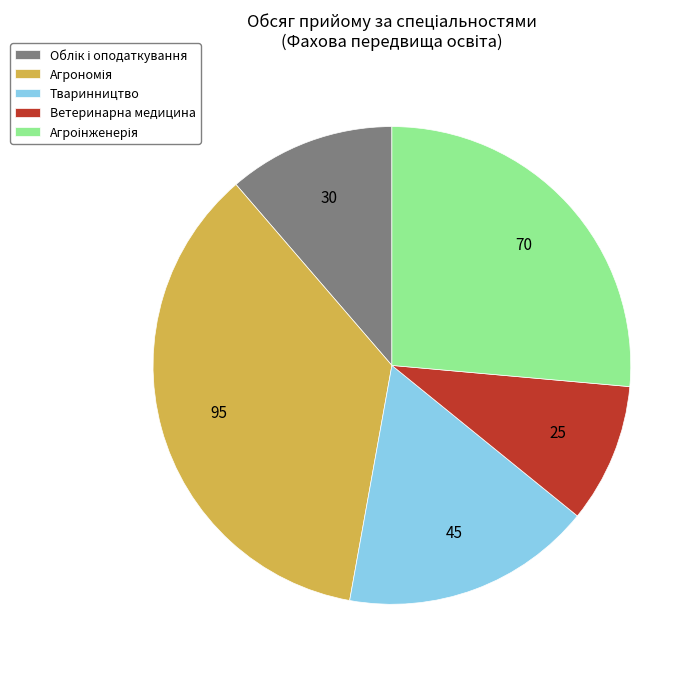

What is the smallest slice in the pie chart?

Ветеринарна медицина